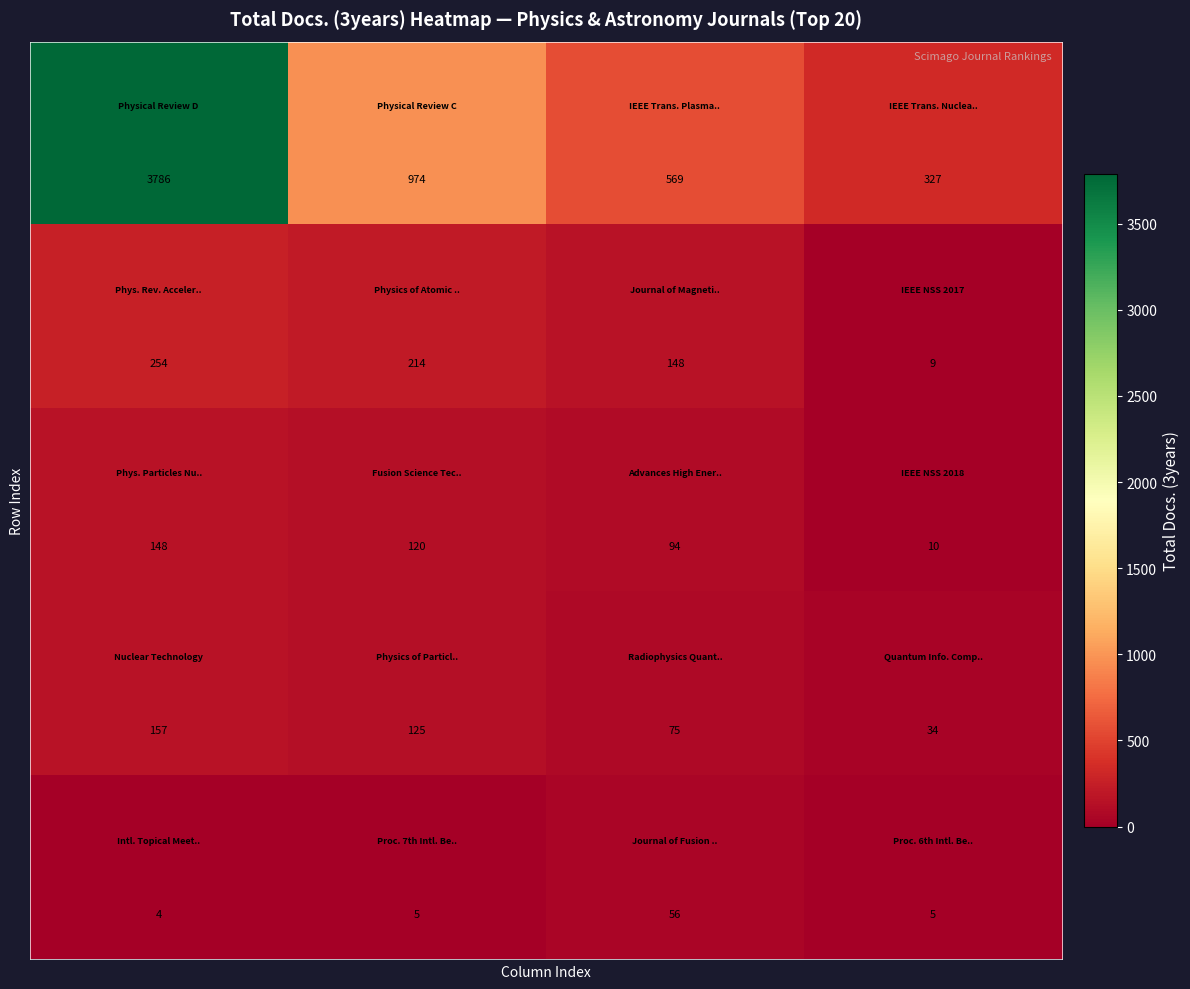

How many distinct data groups are displayed?

5